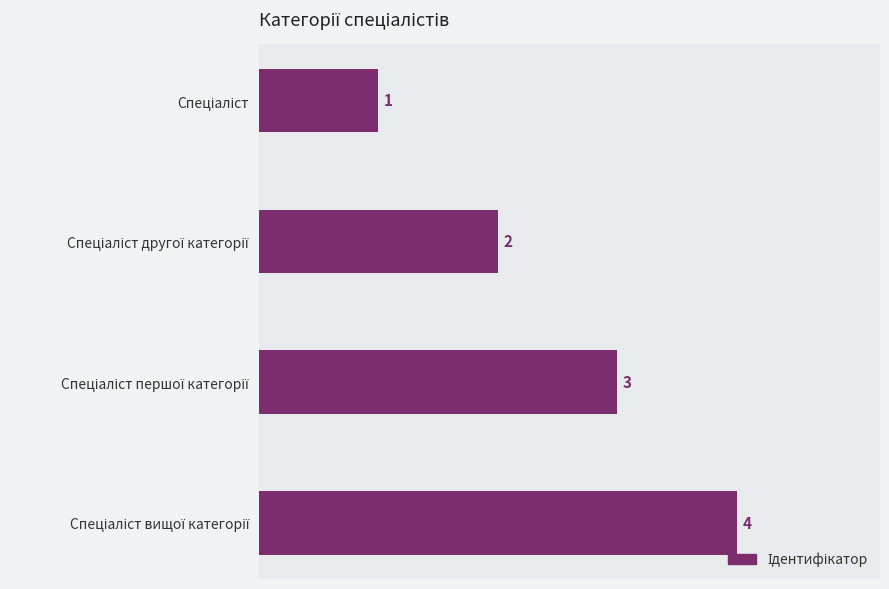

Count the values in the range 2 to 4.

3